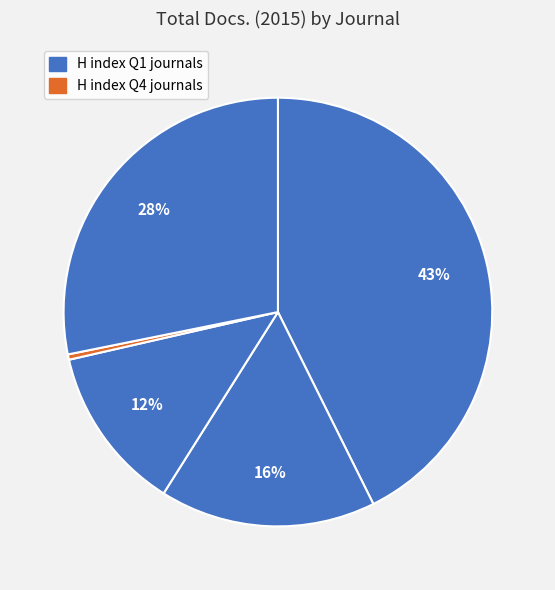

How many slices are in this pie chart?

5